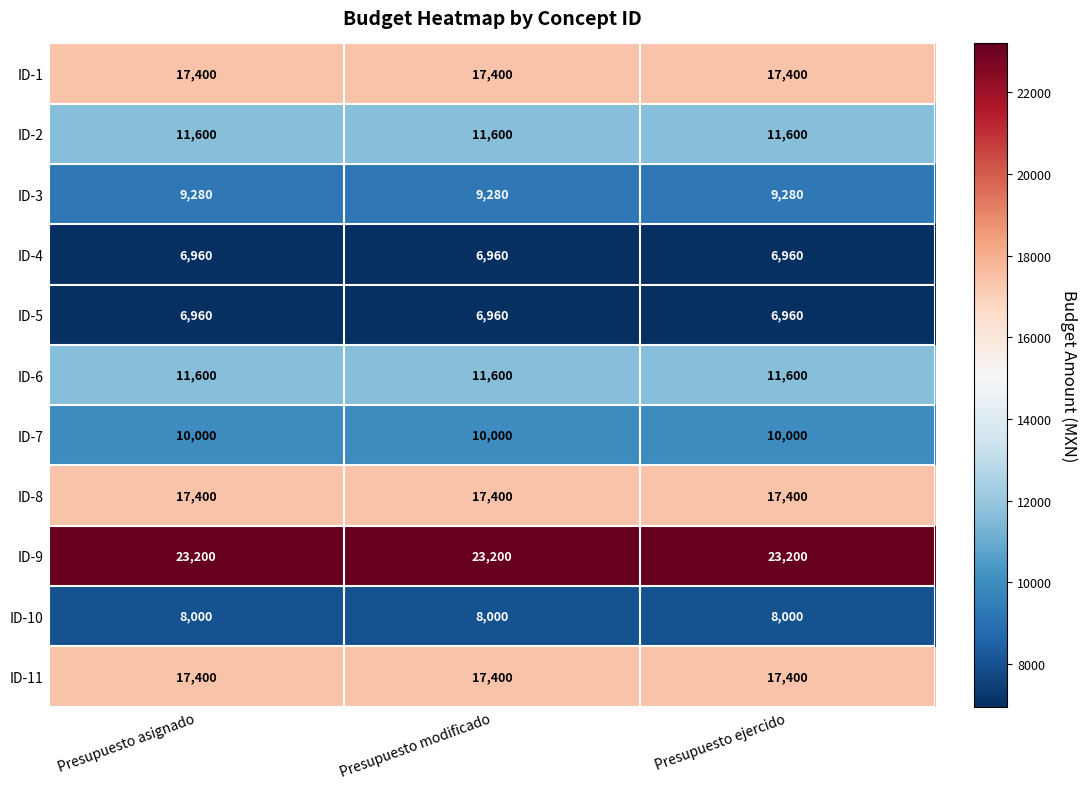

What is the approximate value of ID-1 at Presupuesto ejercido?

17400